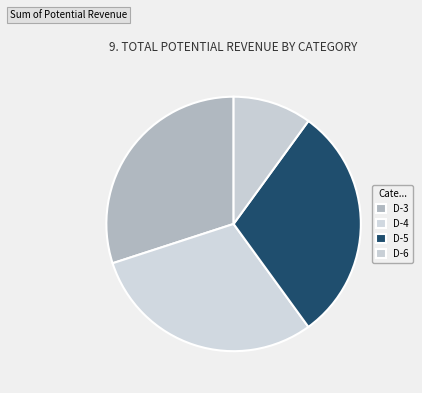

How many slices are in this pie chart?

4